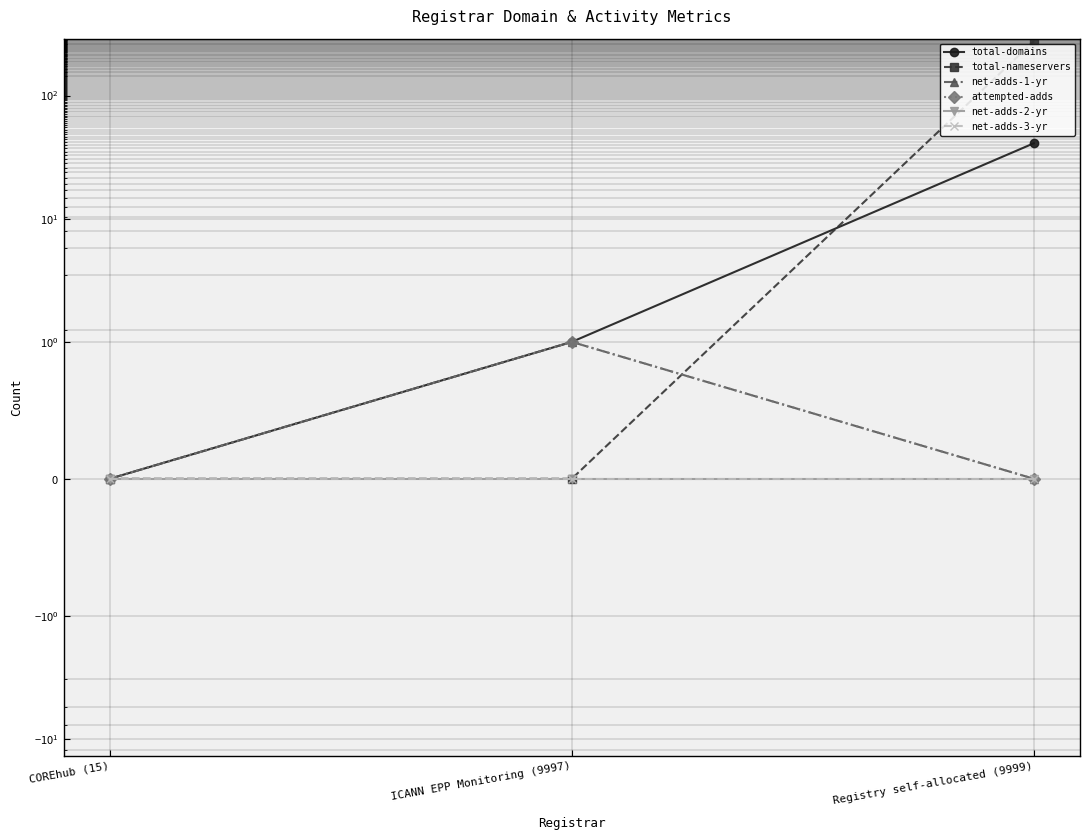

What position from the right is Registry self-allocated (9999)?

1